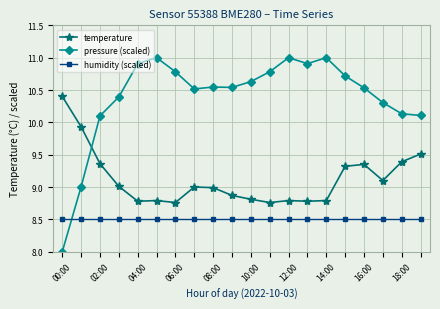

Rank the series by their average value, from highest to lowest.

pressure (scaled), temperature, humidity (scaled)